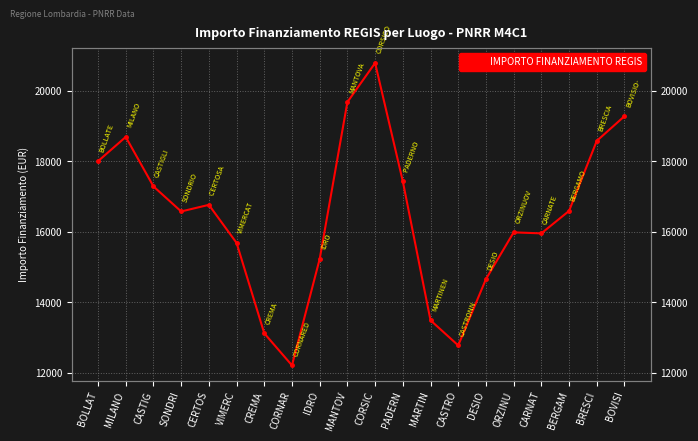

Between CORSIC and PADERN, which is larger?

CORSIC